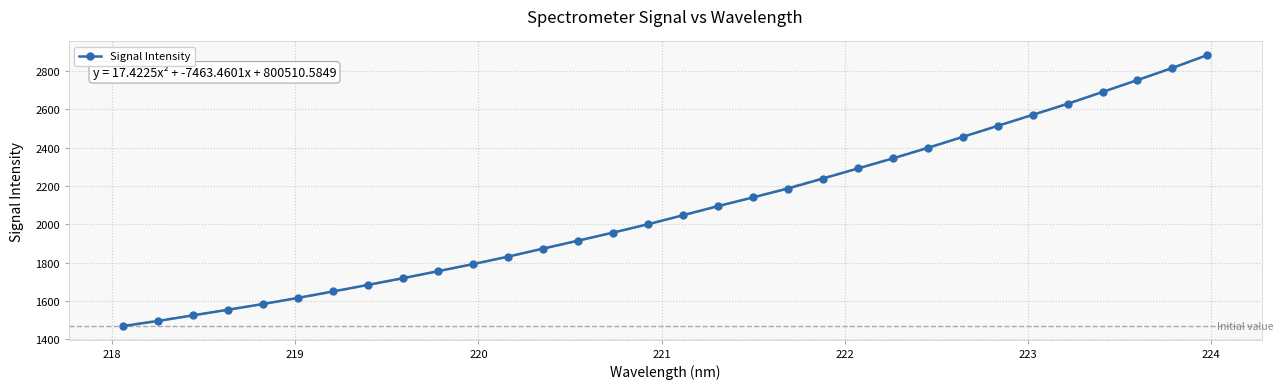

What is the minimum value for Signal Intensity?

1469.1